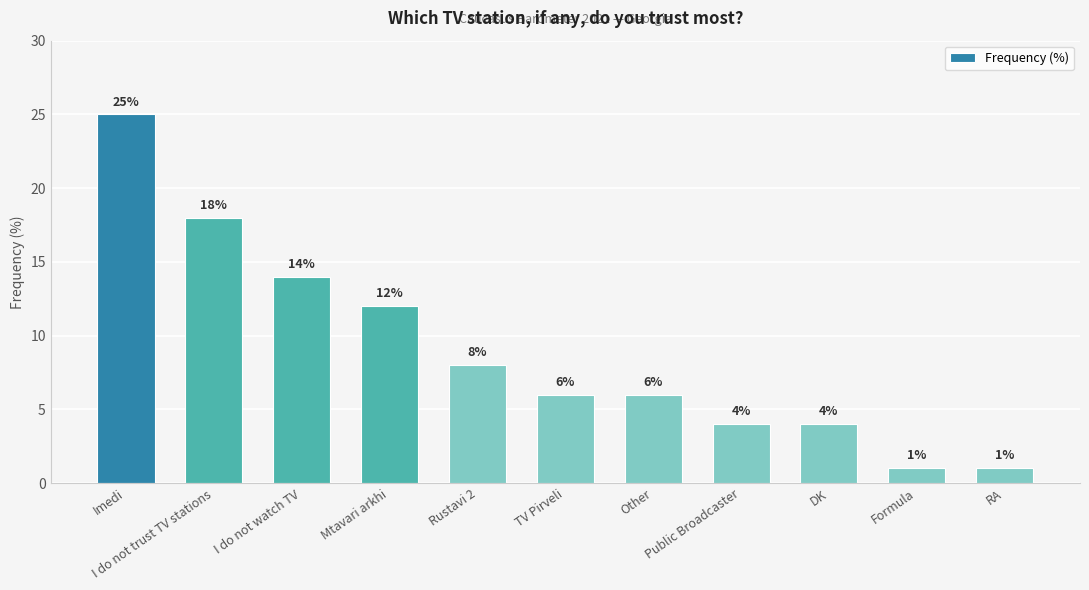

What is the ratio of the value at Public Broadcaster to the value at Imedi?

0.2